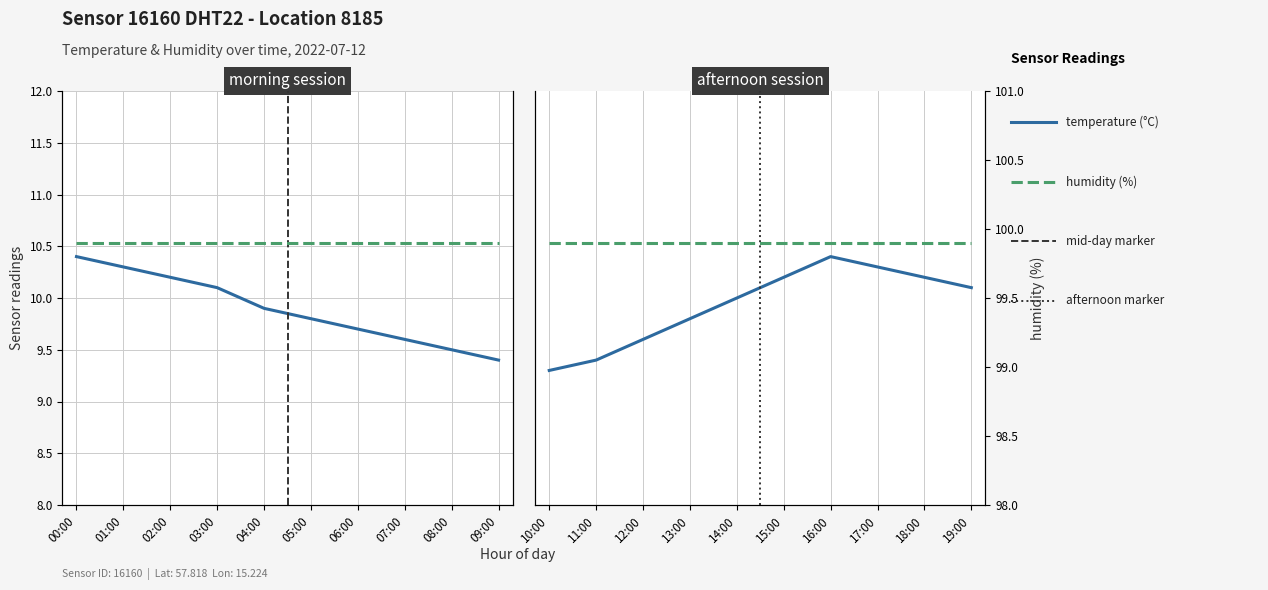

True or false: humidity and temperature intersect in this chart.

False